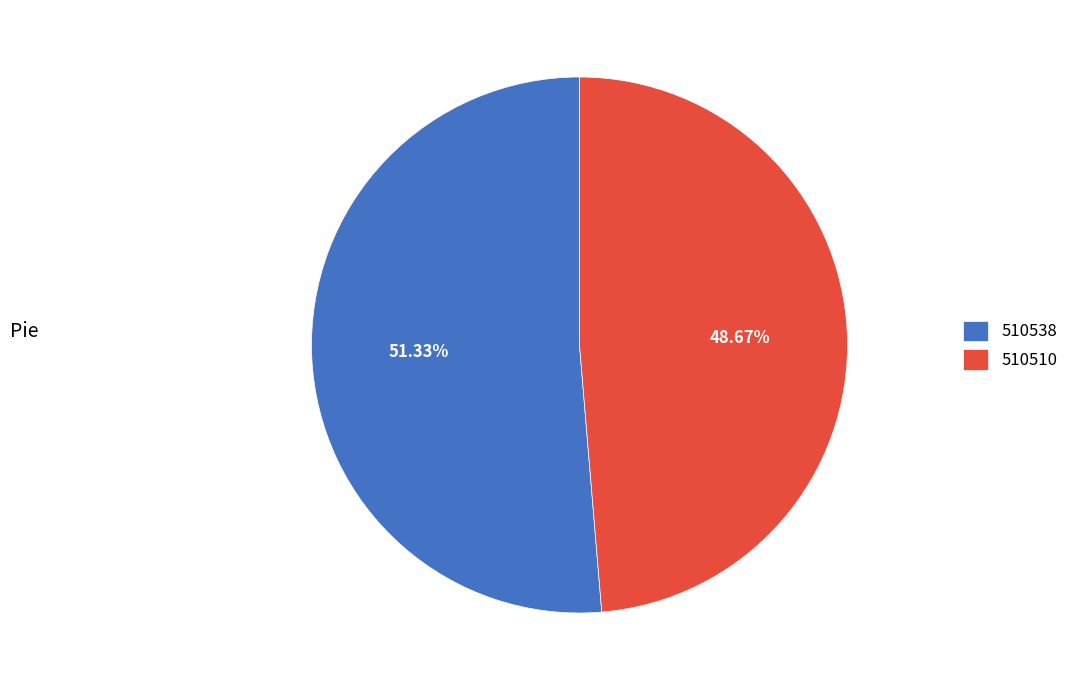

Does any single category account for the majority?

Yes